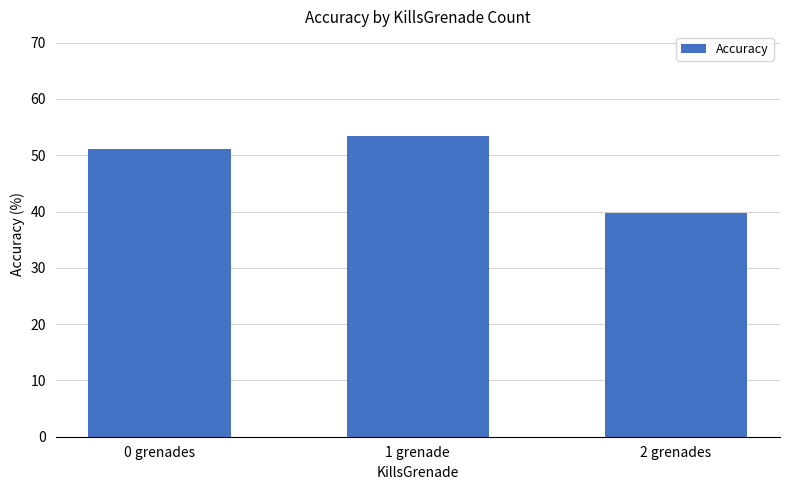

Where is the data nearest to the value 46?

0 grenades